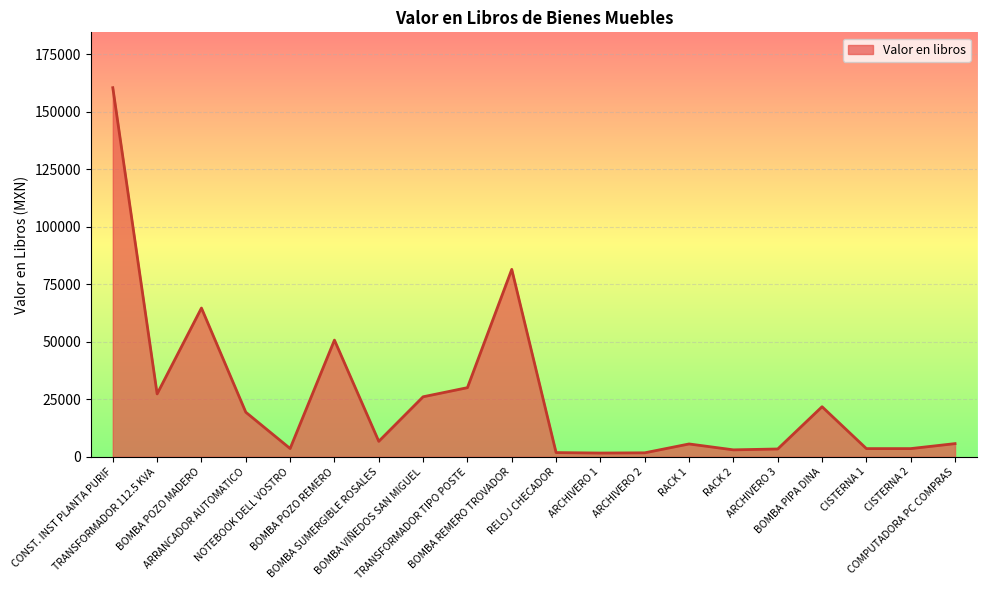

What is the maximum value shown in the chart?

160419.2